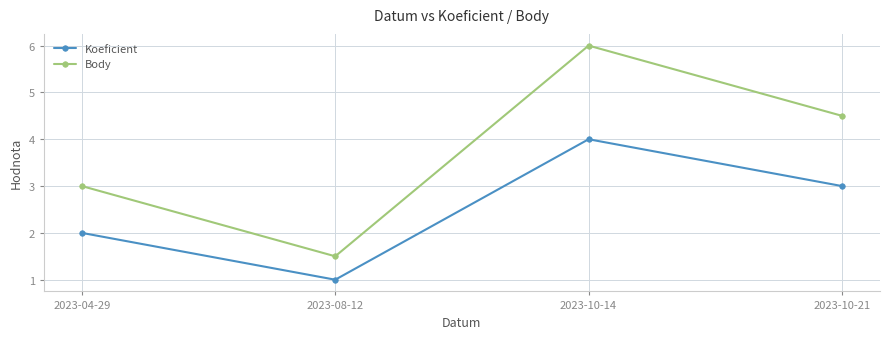

Reading left to right, extract all data points from this chart.

Koeficient: 2023-04-29=2.0	2023-08-12=1.0	2023-10-14=4.0	2023-10-21=3.0
Body: 2023-04-29=3.0	2023-08-12=1.5	2023-10-14=6.0	2023-10-21=4.5